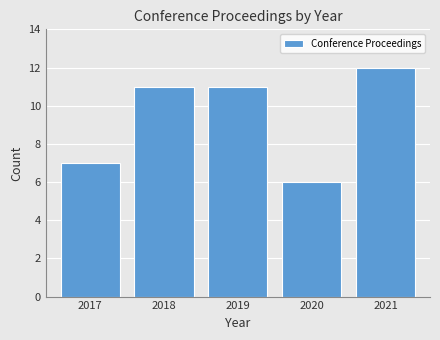

Reading right to left, extract all data points from this chart.

12	6	11	11	7